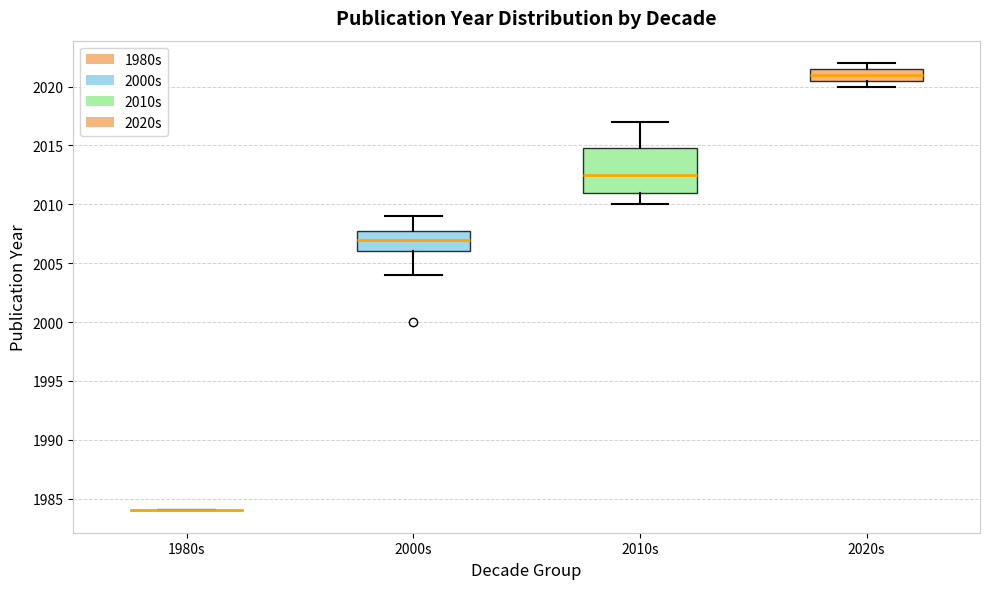

Comparing the boxes themselves (not the whiskers), which one is the tallest?

2010s